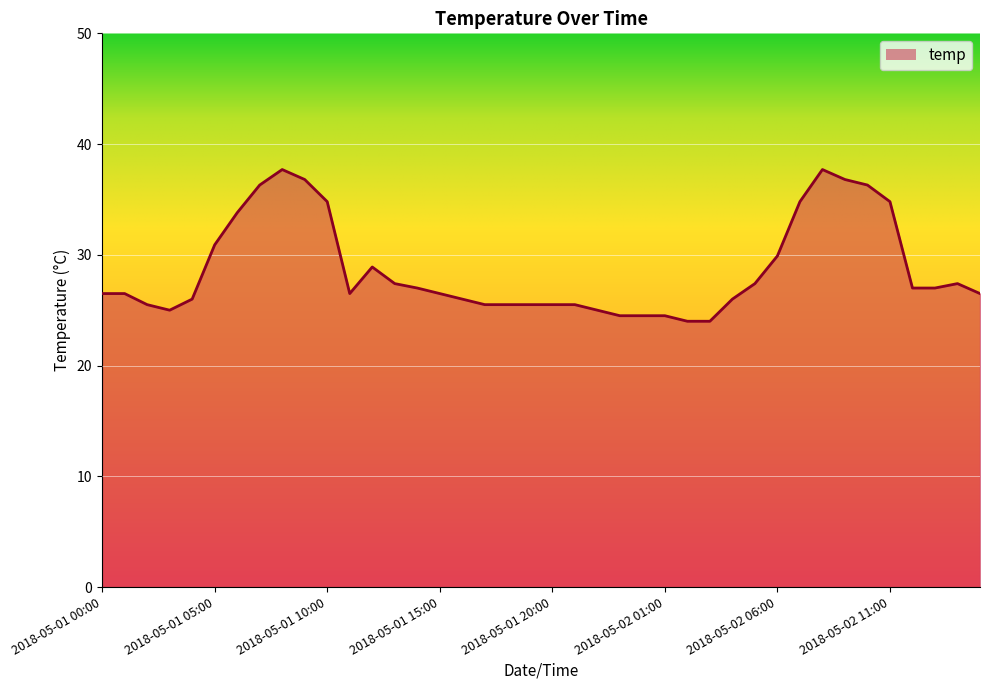

What is the smallest value displayed?

24.0